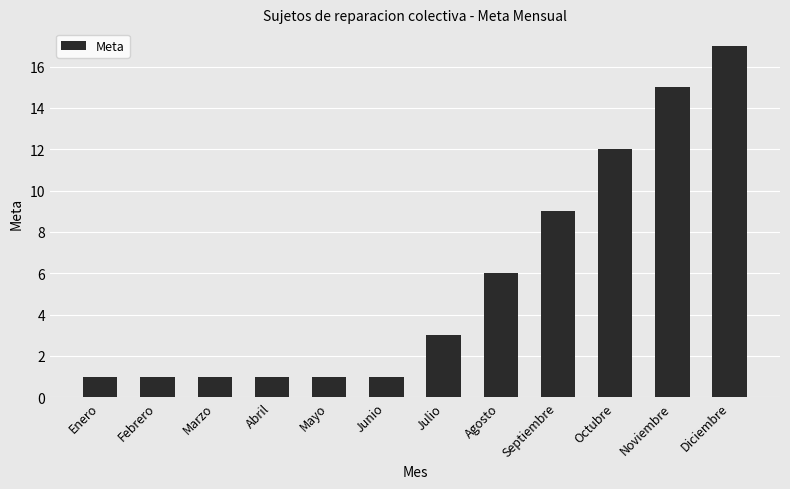

Count the values in the range 1 to 12.

10